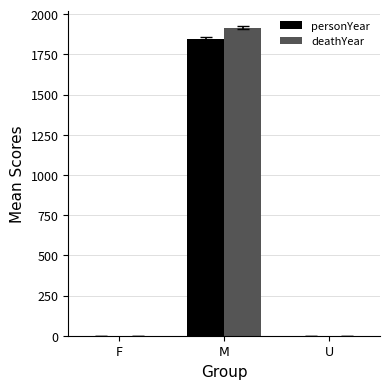

What is the total value across all series at M?

3763